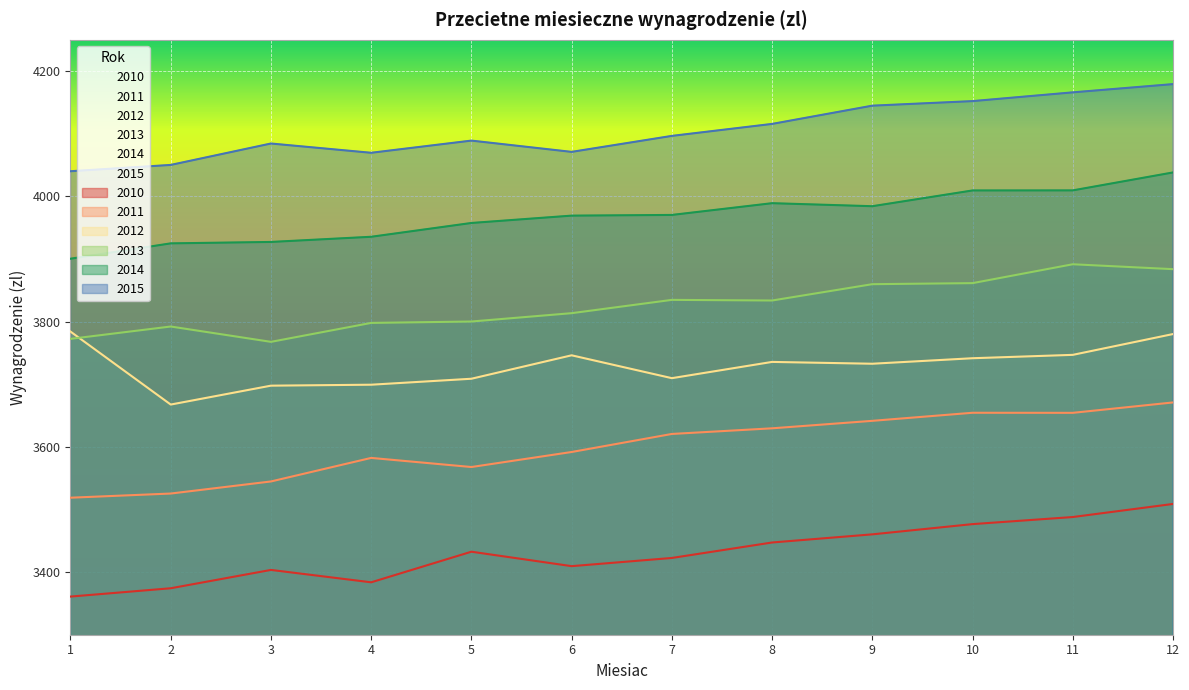

Where is the first local minimum for 2010?

4